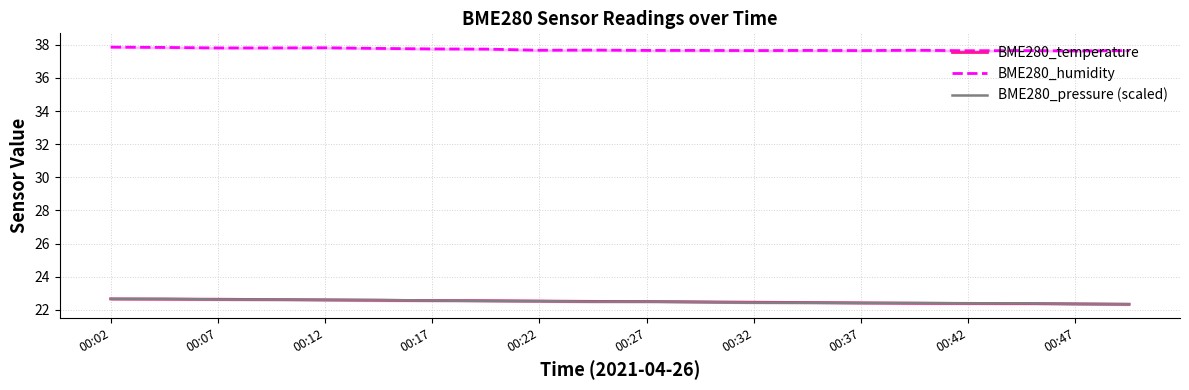

What is the lowest value of the BME280_temperature series?

22.3